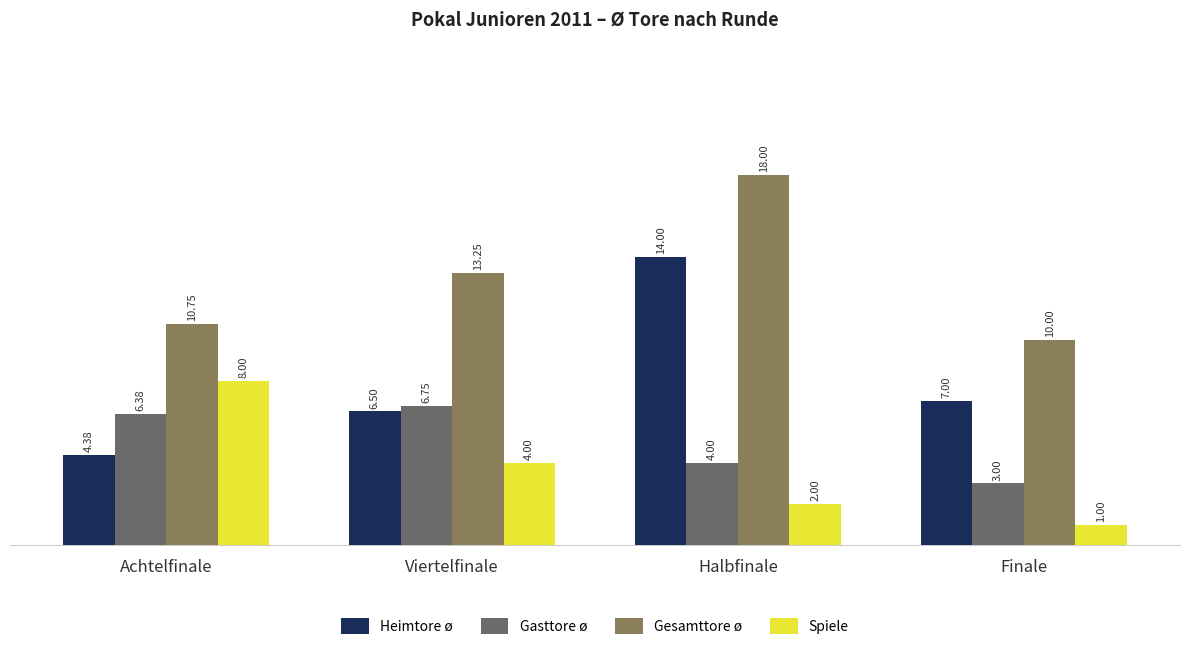

Which series has the largest total across all categories?

Gesamttore ø